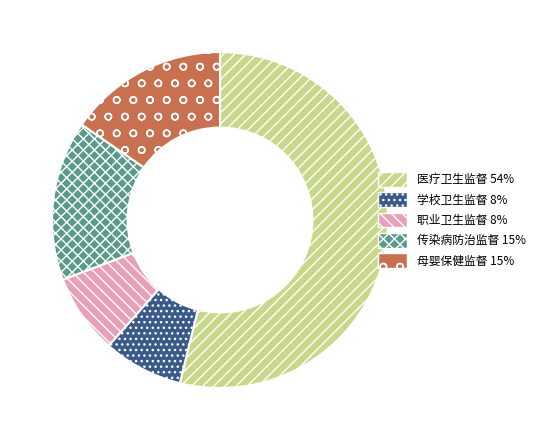

The 母婴保健监督 15% slice represents 15% of the pie. True or false?

True